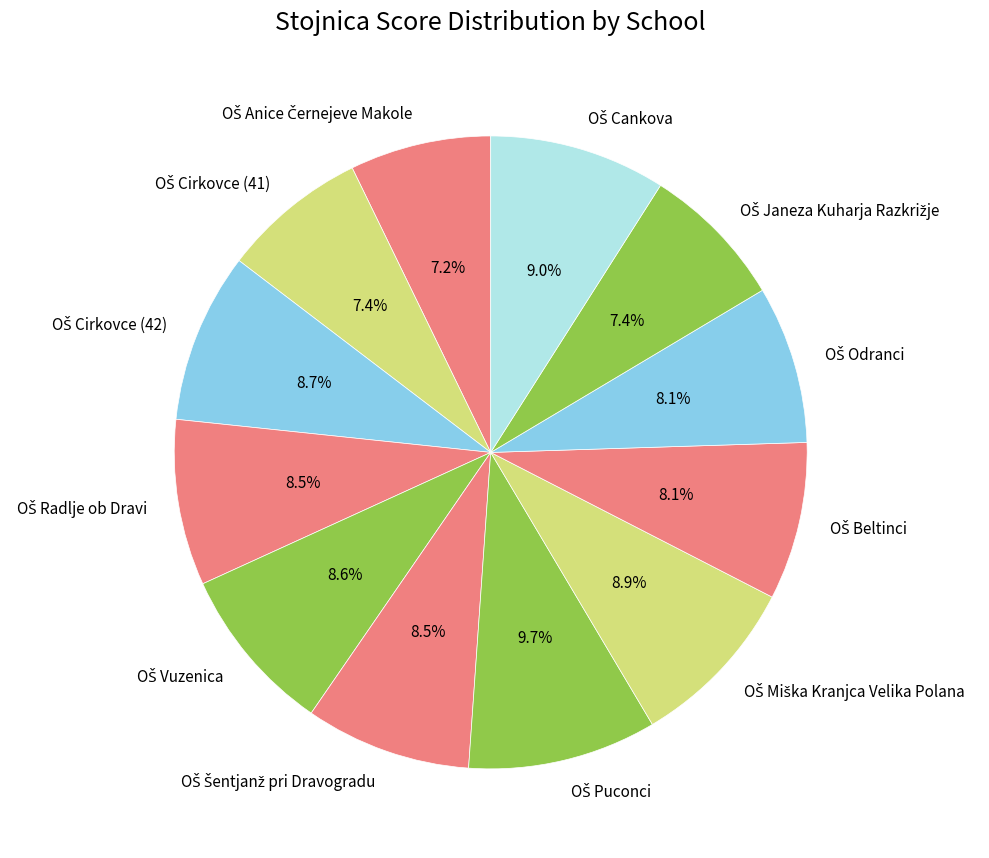

Is there any slice that represents more than half of the pie?

No